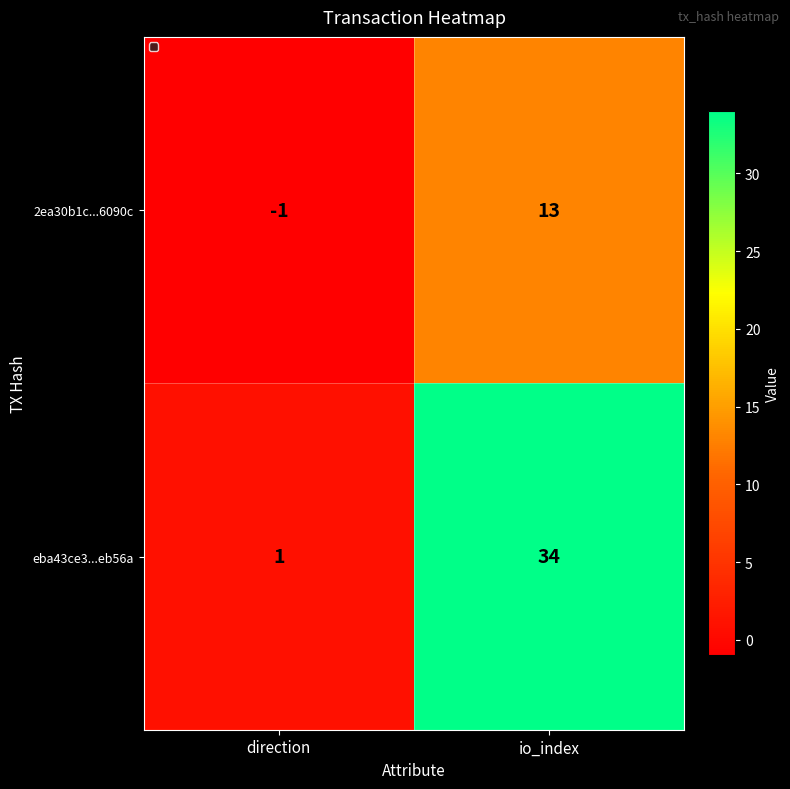

Which label corresponds to the largest value in the chart?

io_index